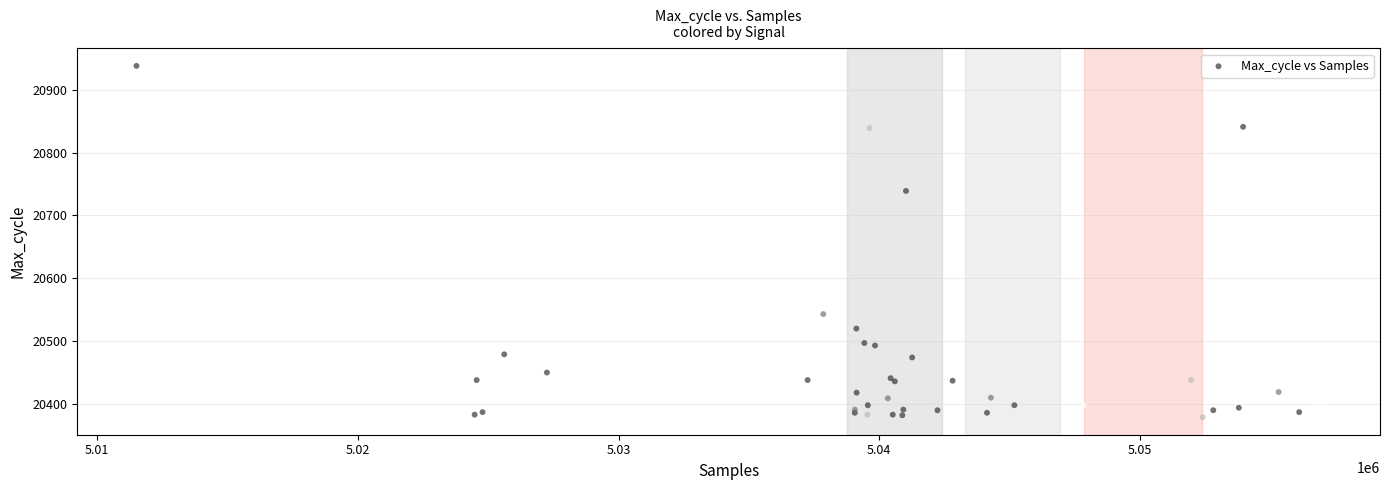

What Y value in the scatter plot is closest to 20658?

20739